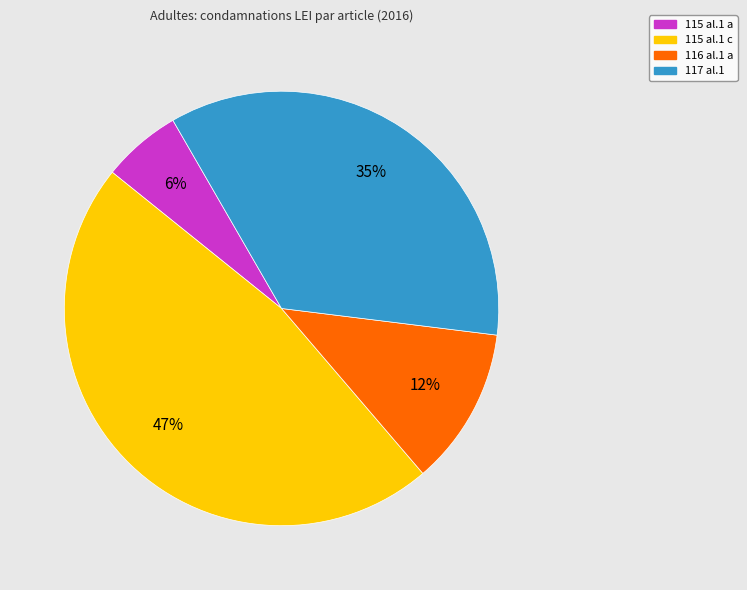

Is there any slice that represents more than half of the pie?

No